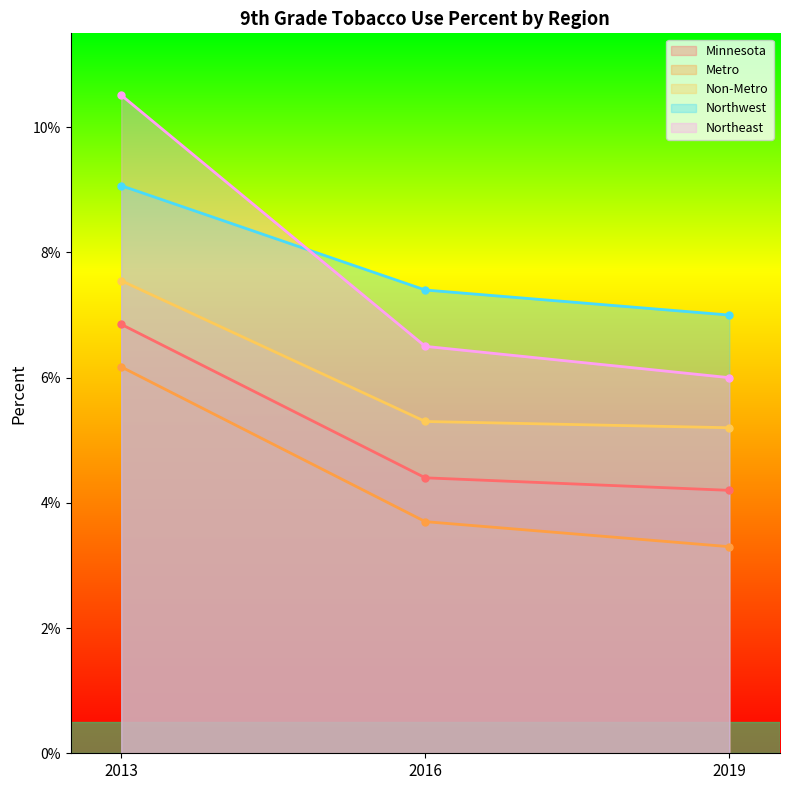

What are all the series names shown in the legend?

Minnesota, Metro, Non-Metro, Northwest, Northeast